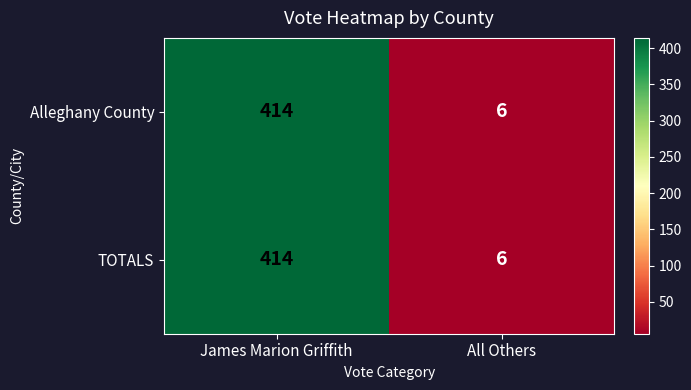

What is the maximum value shown in the chart?

414